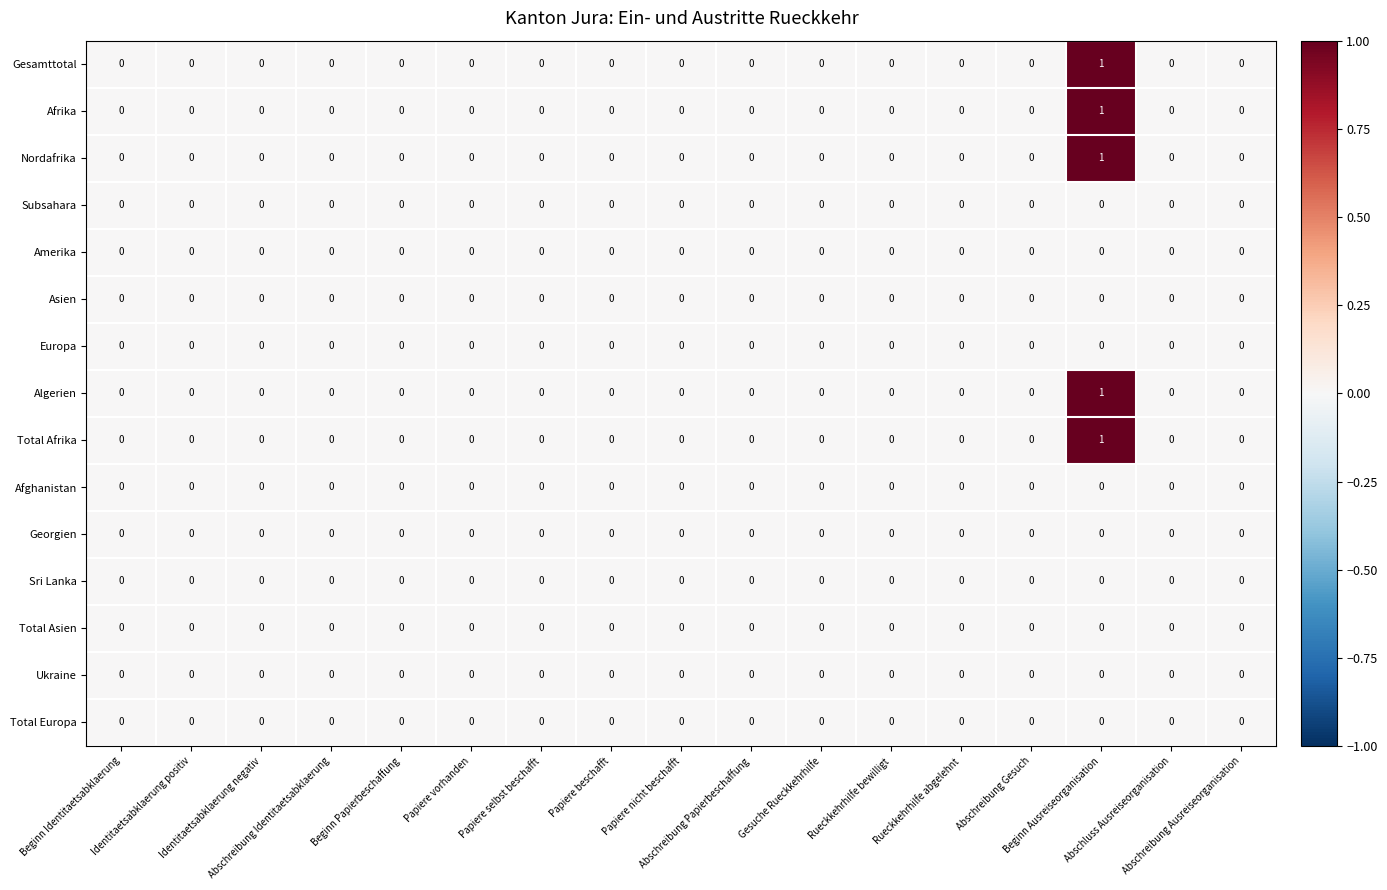

Count the number of data series in this chart.

15